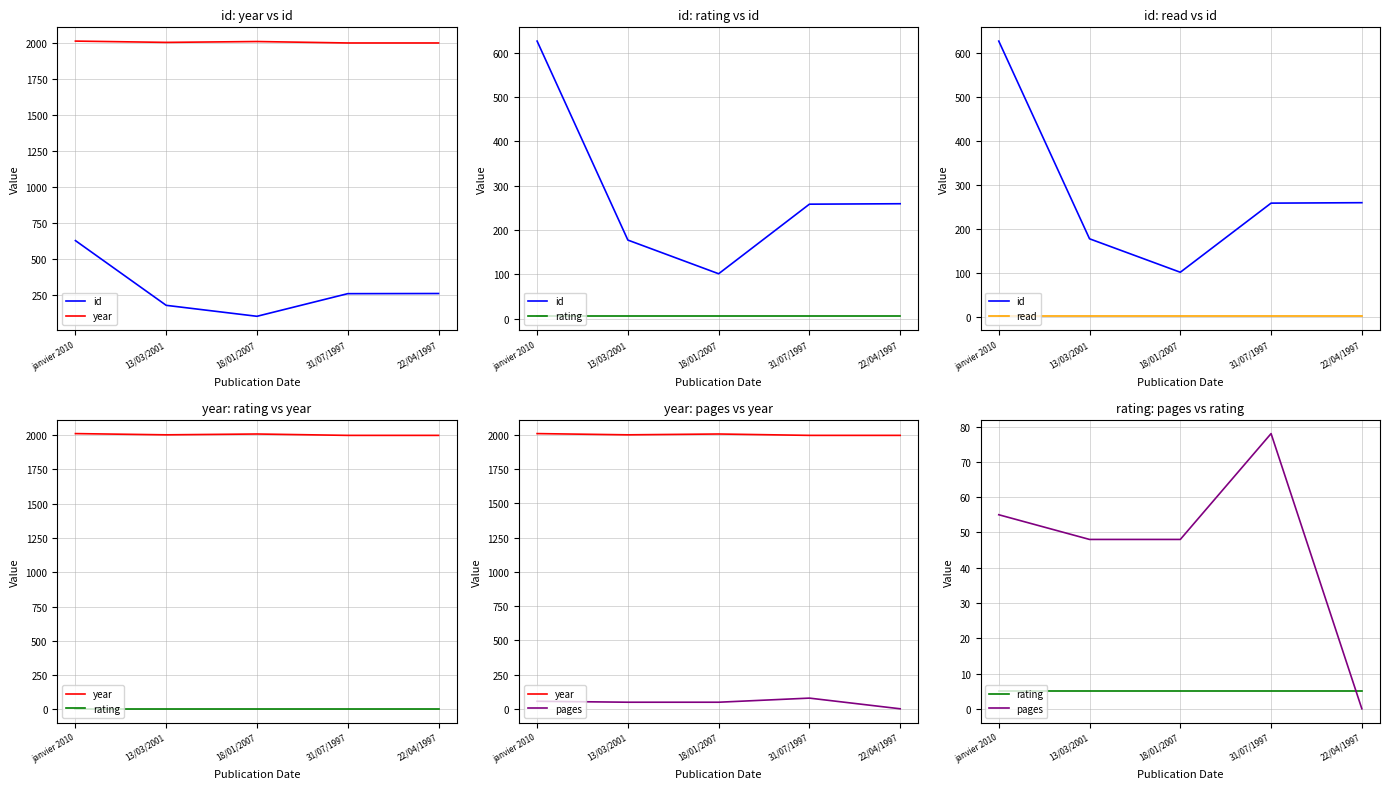

At which category does pages reach its first local peak?

31/07/1997